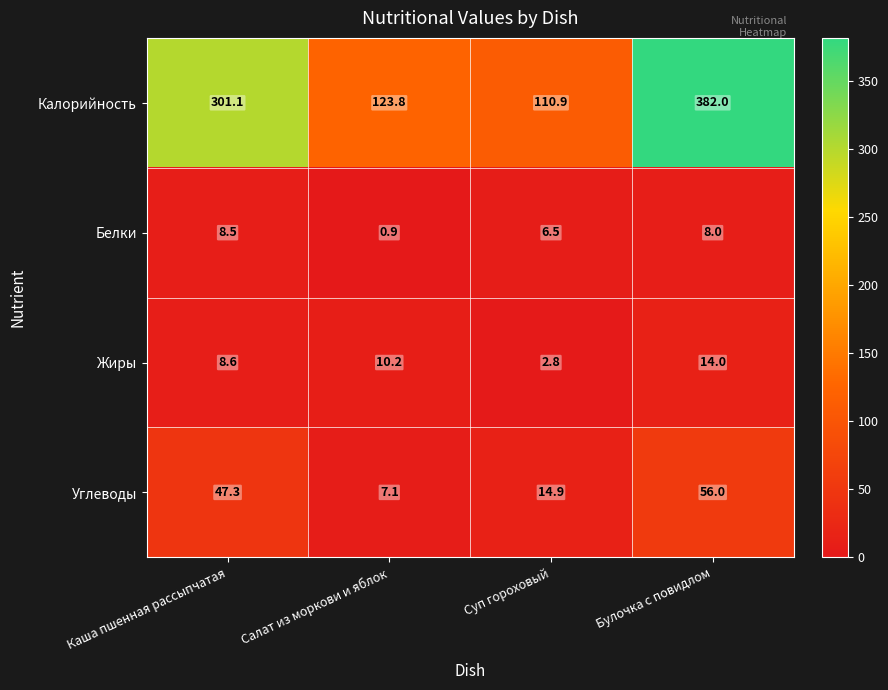

Which category has the lowest value across all series?

Салат из моркови и яблок